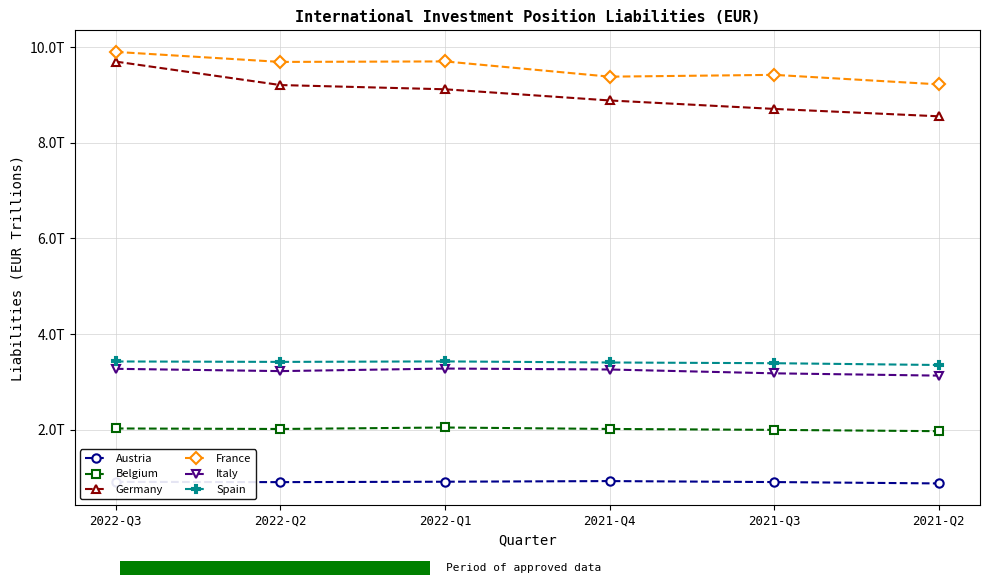

What is the total value across all series at 2022-Q2?

28.5